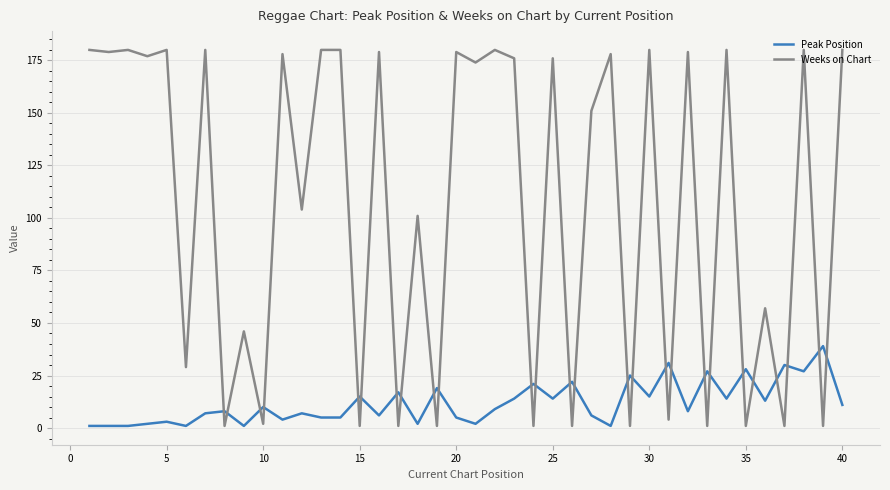

Rank the series by their maximum value, from lowest to highest.

Peak Position, Weeks on Chart